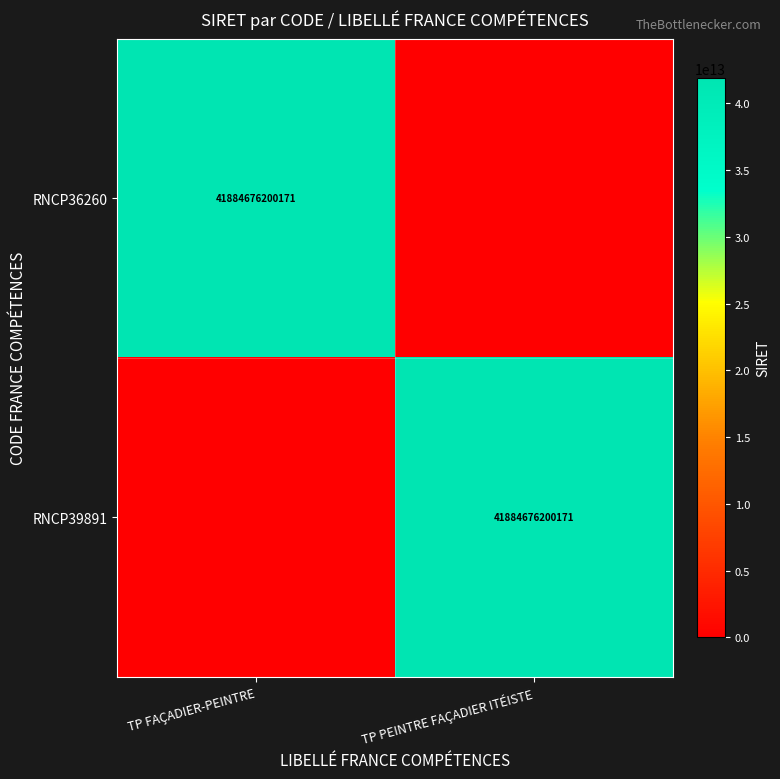

The value of RNCP39891 at TP PEINTRE FAÇADIER ITÉISTE is 41884676200171. True or false?

True